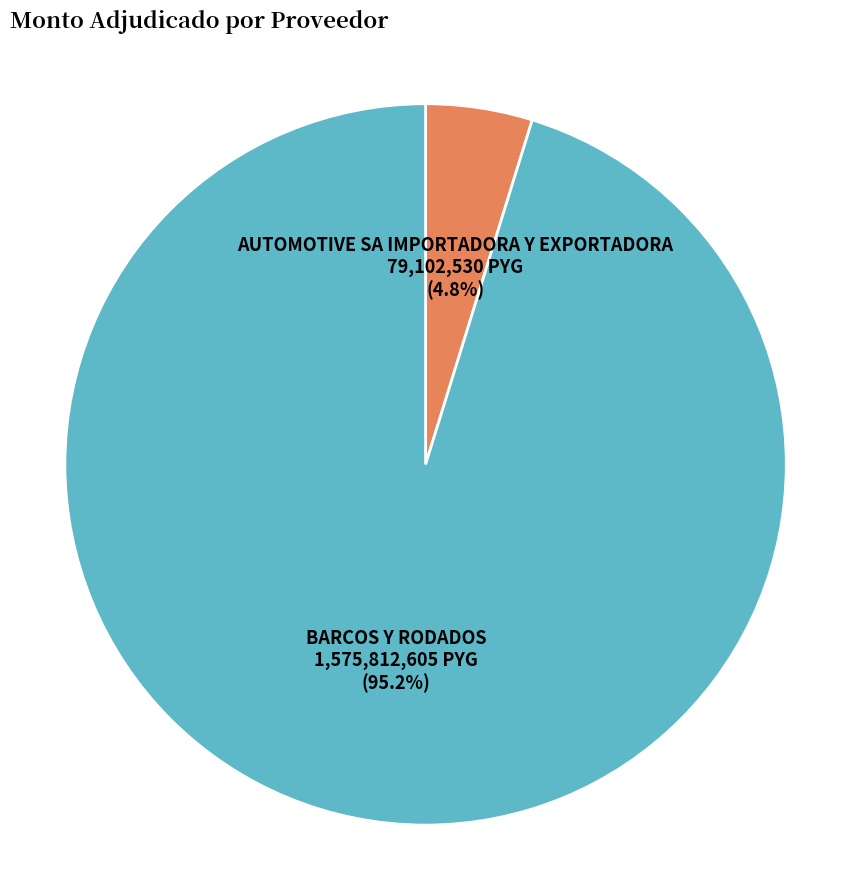

Is there a majority slice in this chart?

Yes